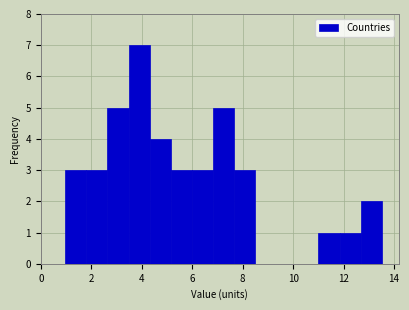

Reading left to right, transcribe this chart: for each bar, give the range it covers on the x-axis and its height. Neither the bar edges nor the heights are printed on the chart, so give them approximately, as read against the axes.

1.0 to 1.8: 3
1.8 to 2.6: 3
2.6 to 3.4: 5
3.4 to 4.4: 7
4.4 to 5.2: 4
5.2 to 6.0: 3
6.0 to 6.8: 3
6.8 to 7.6: 5
7.6 to 8.4: 3
8.4 to 9.4: 0
9.4 to 10.2: 0
10.2 to 11.0: 0
11.0 to 11.8: 1
11.8 to 12.6: 1
12.6 to 13.6: 2